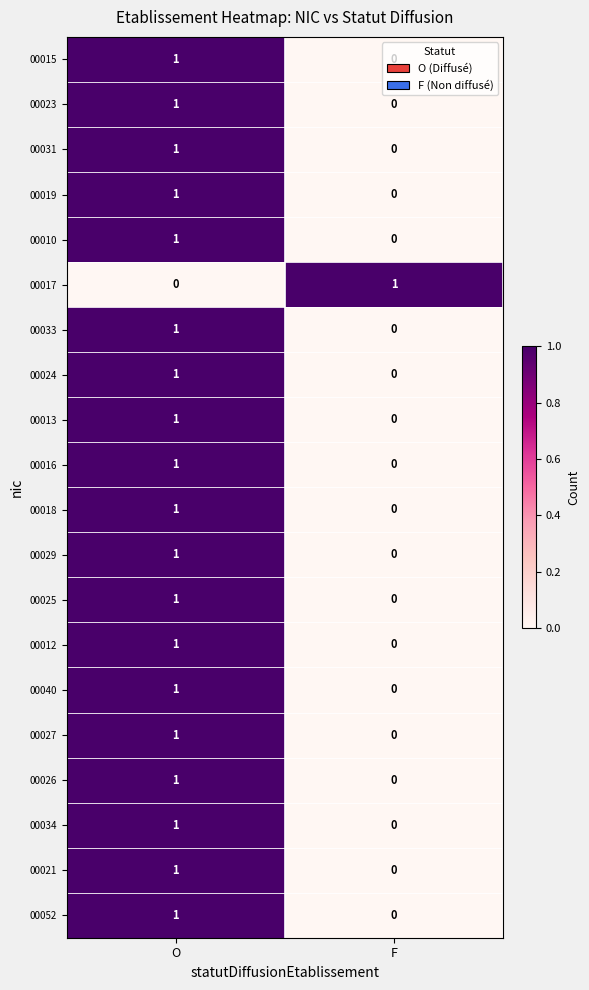

Is it true that 00040 equals 0 at F?

True